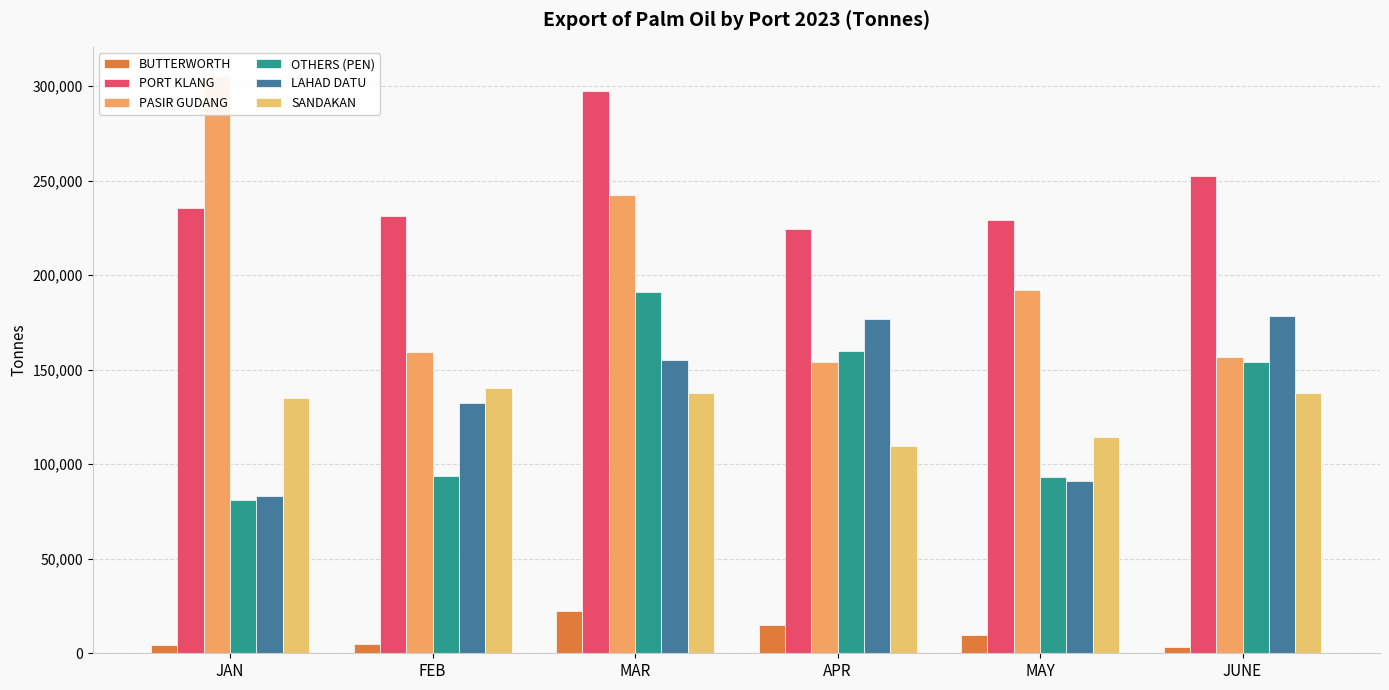

Between FEB and MAR, which series saw the biggest shift?

OTHERS (PEN)